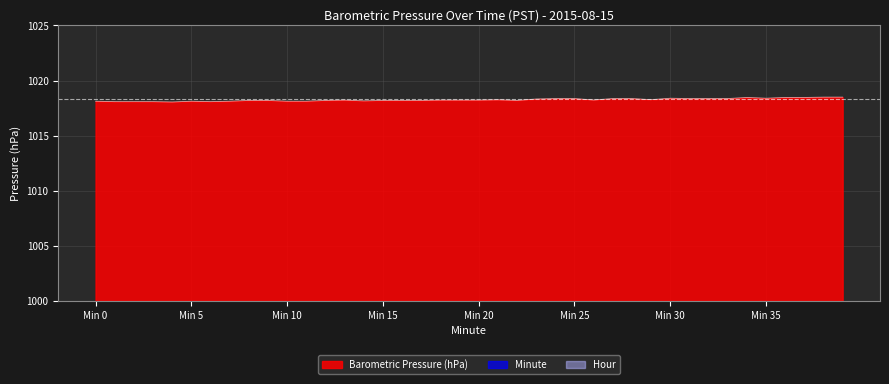

List the series in order of their overall mean, highest first.

Barometric Pressure (hPa), Minute